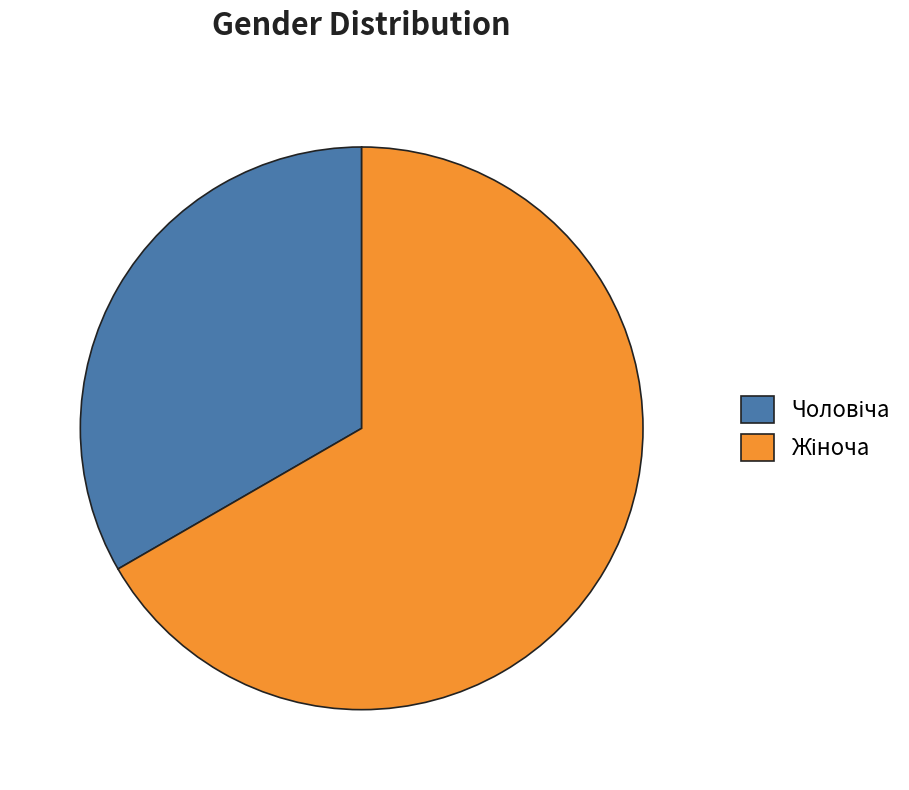

Is there a majority slice in this chart?

Yes